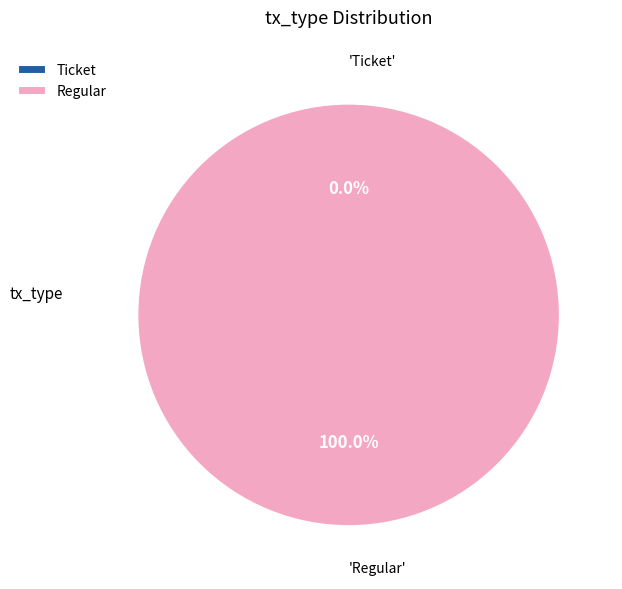

How many segments does this pie chart have?

2